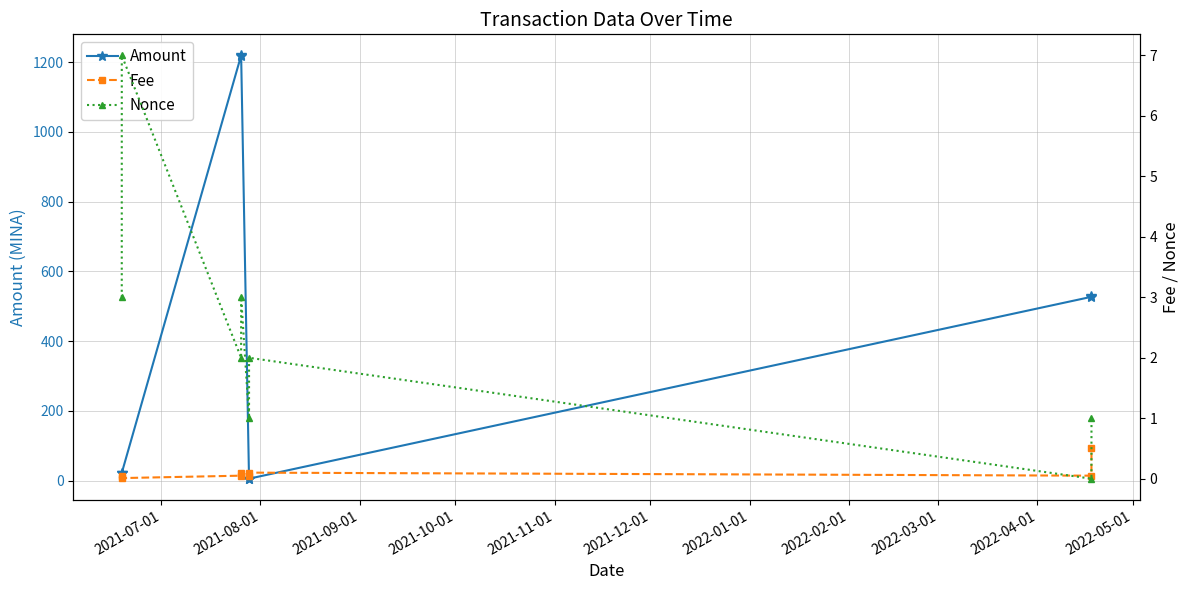

List the series in order of their peak value, highest first.

Amount, Nonce, Fee